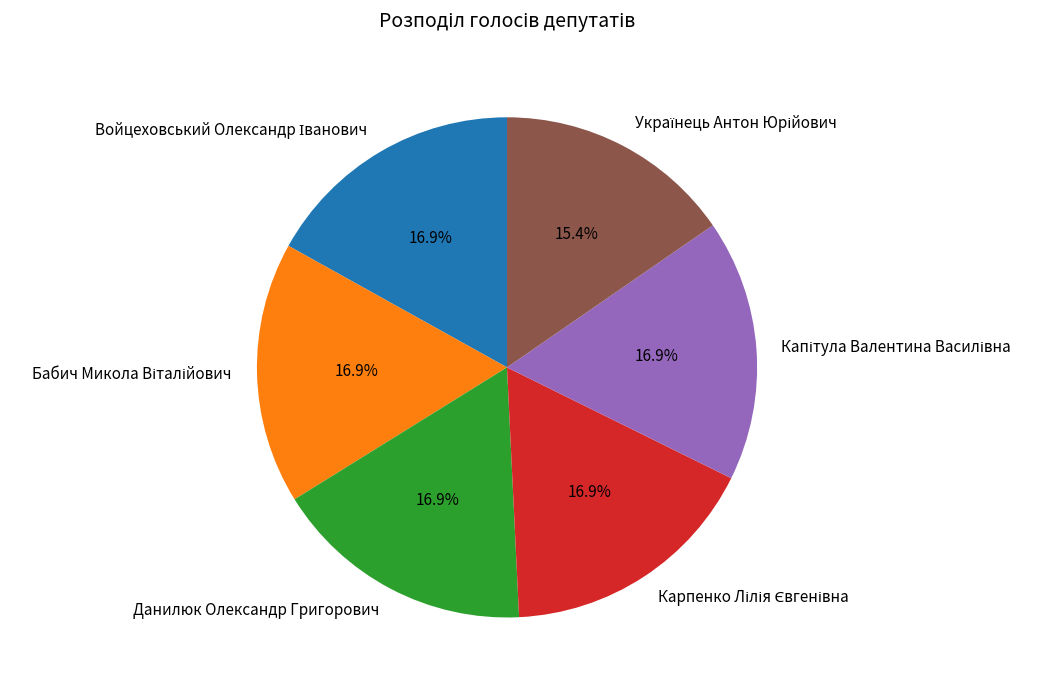

Is there any slice that represents more than half of the pie?

No